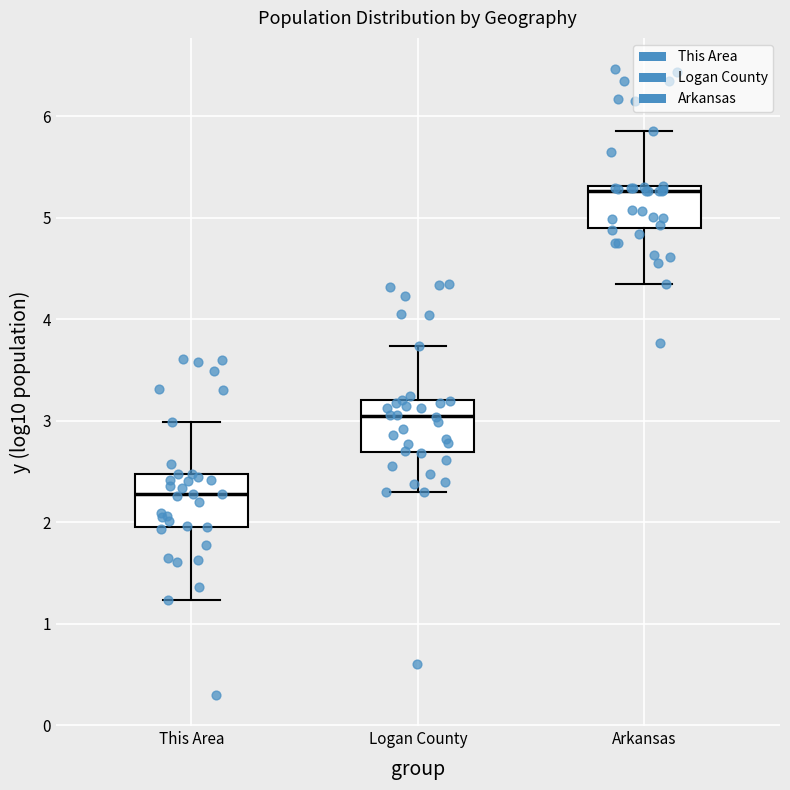

Where is the lower edge of the box for This Area on the y-axis? The values are not printed on the chart, so give them approximately, as read against the axis.

2.0